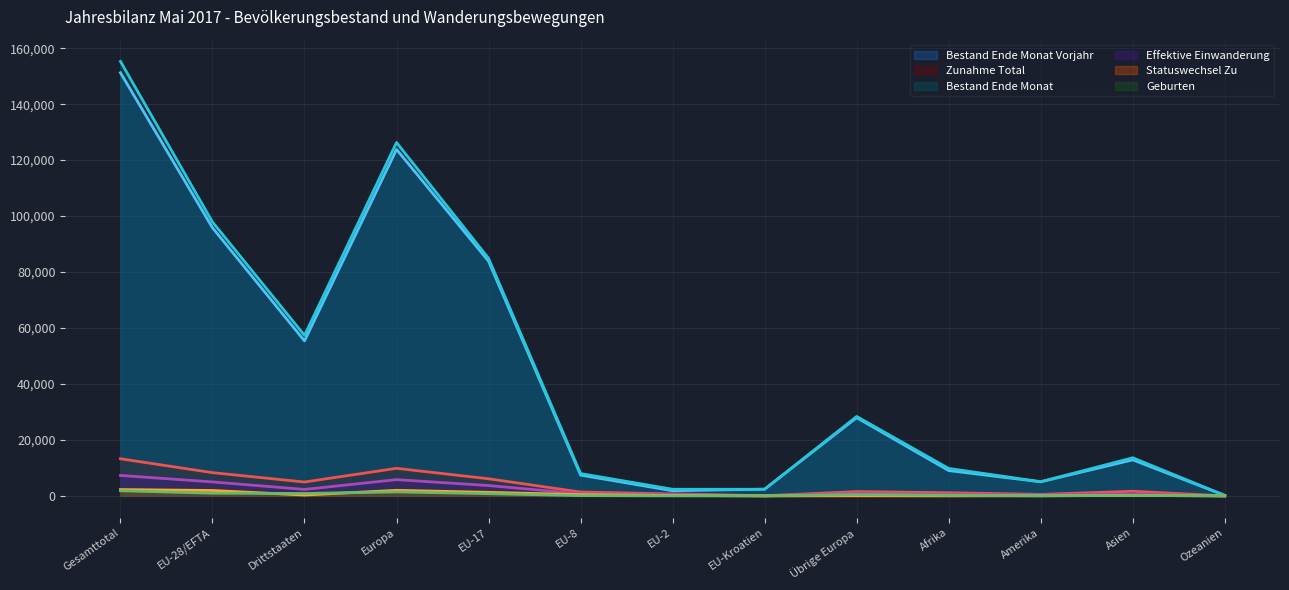

Between EU-2 and Afrika, which series saw the biggest shift?

Bestand Ende Monat